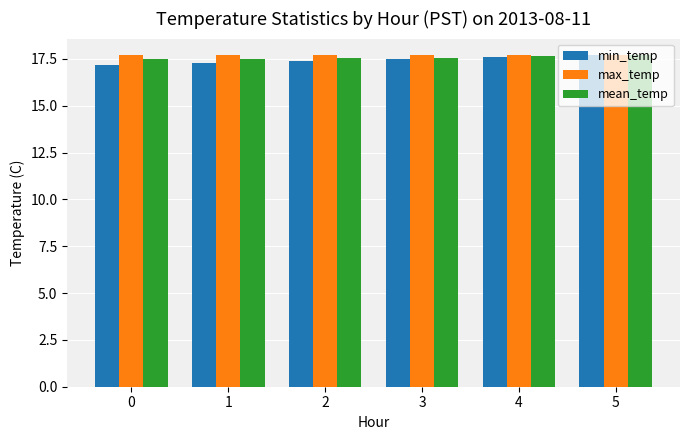

The value of min_temp at 5 is 17.7. True or false?

True